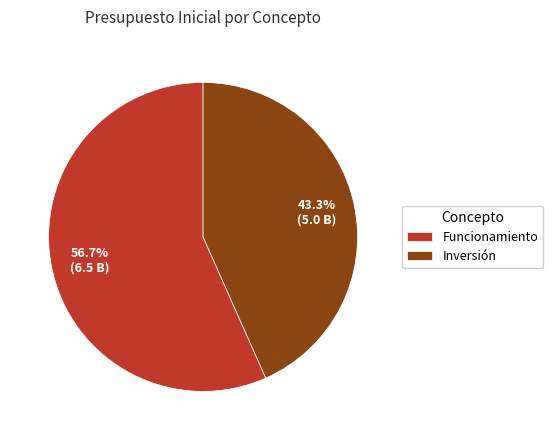

Which category has the smallest portion of the pie?

Inversión